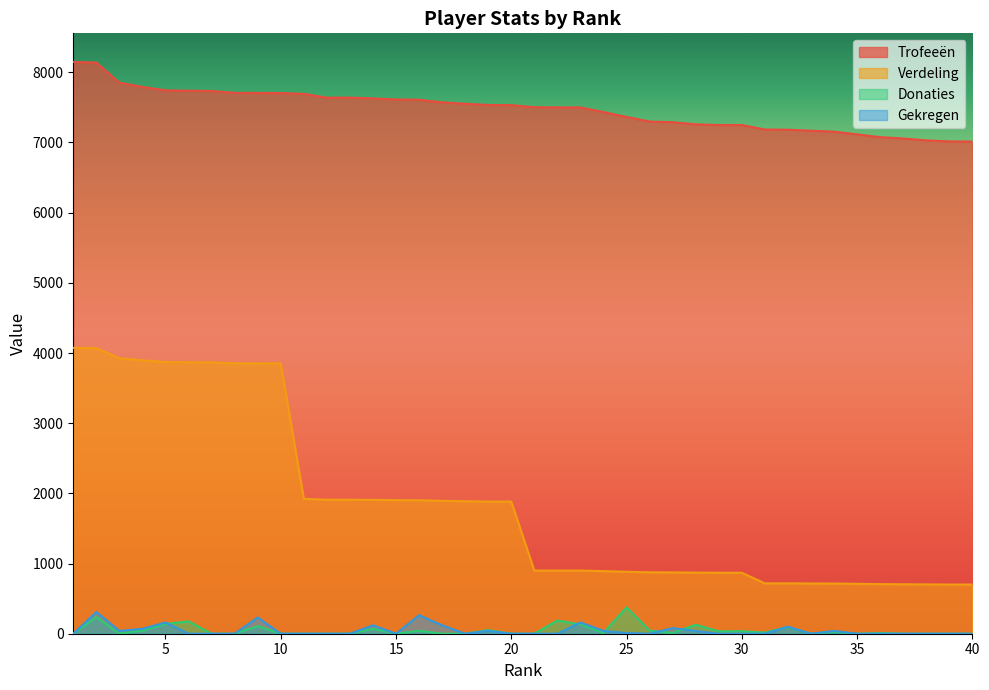

What is the value of the Gekregen point at the 23rd from the left?

160